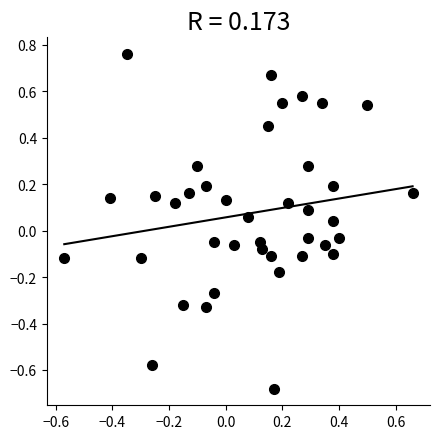

What is the range of Y values (max minus min)?

1.4